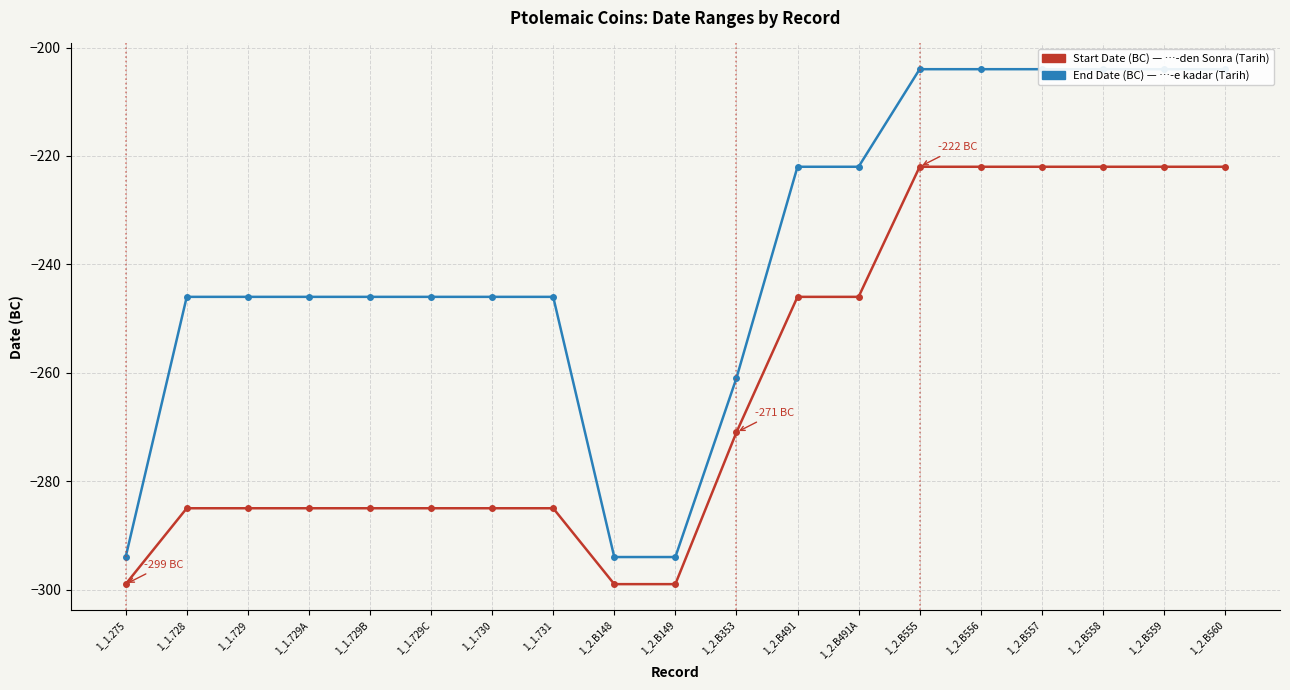

Reading left to right, what are all the values shown in this chart?

Start Date (BC): -299	-285	-285	-285	-285	-285	-285	-285	-299	-299	-271	-246	-246	-222	-222	-222	-222	-222	-222
End Date (BC): -294	-246	-246	-246	-246	-246	-246	-246	-294	-294	-261	-222	-222	-204	-204	-204	-204	-204	-204